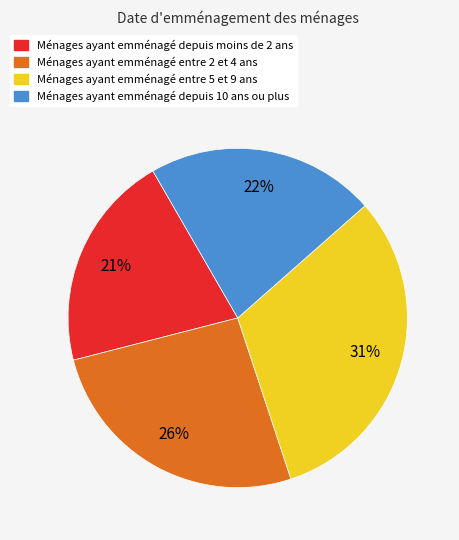

Does any single category account for the majority?

No